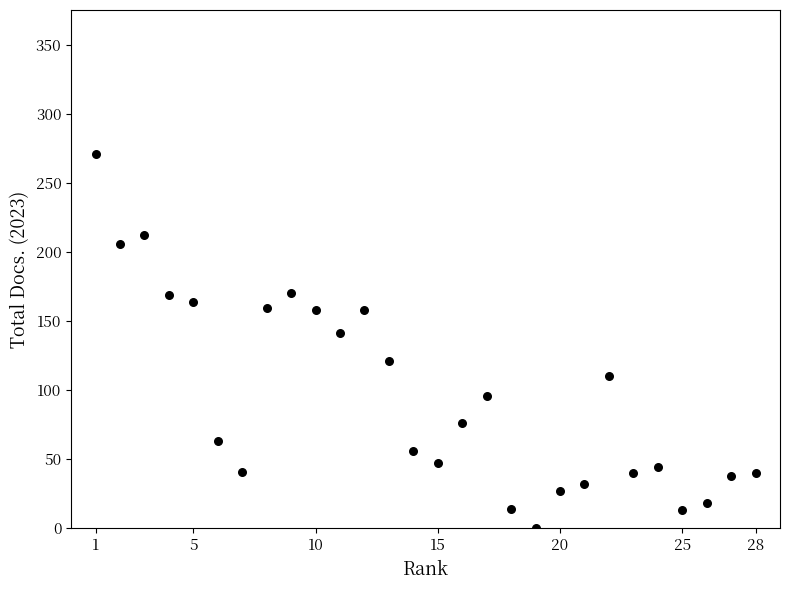

What is the range of X values (max minus min)?

27